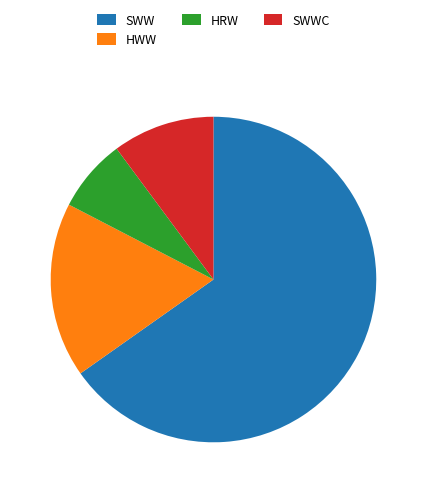

Combined, do HWW and SWW account for over 50%?

Yes